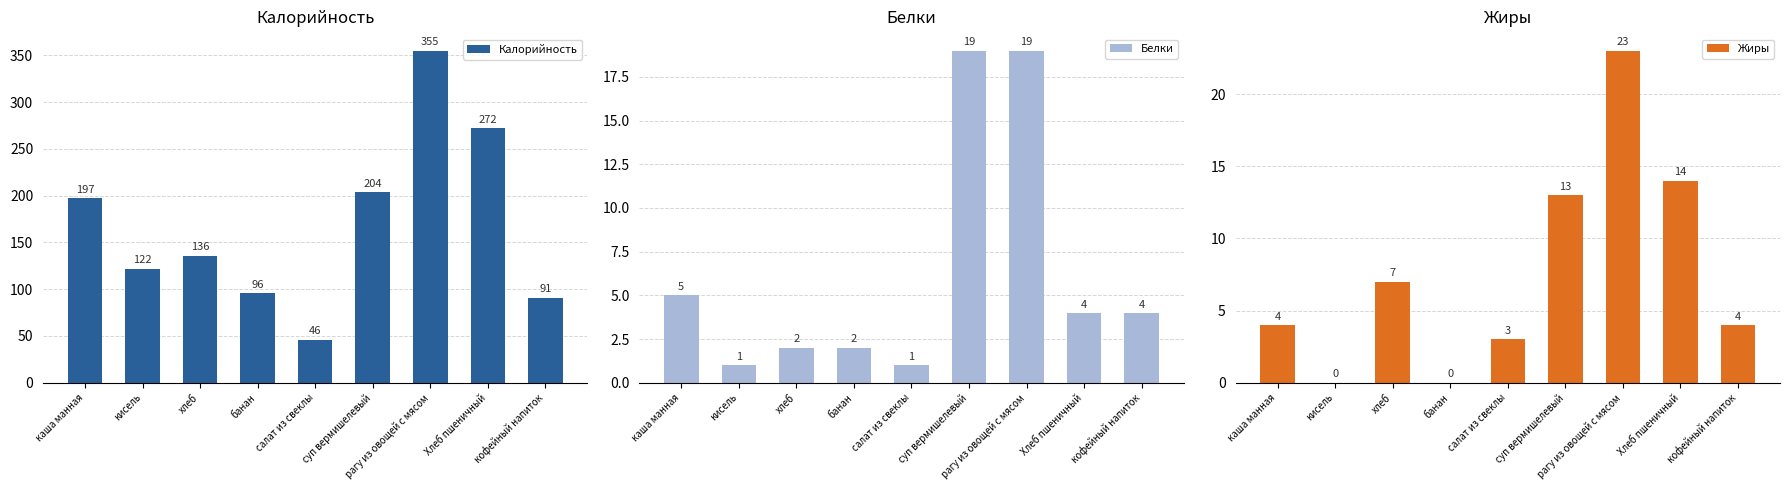

The Калорийность series shows 122 at кисель. True or false?

True